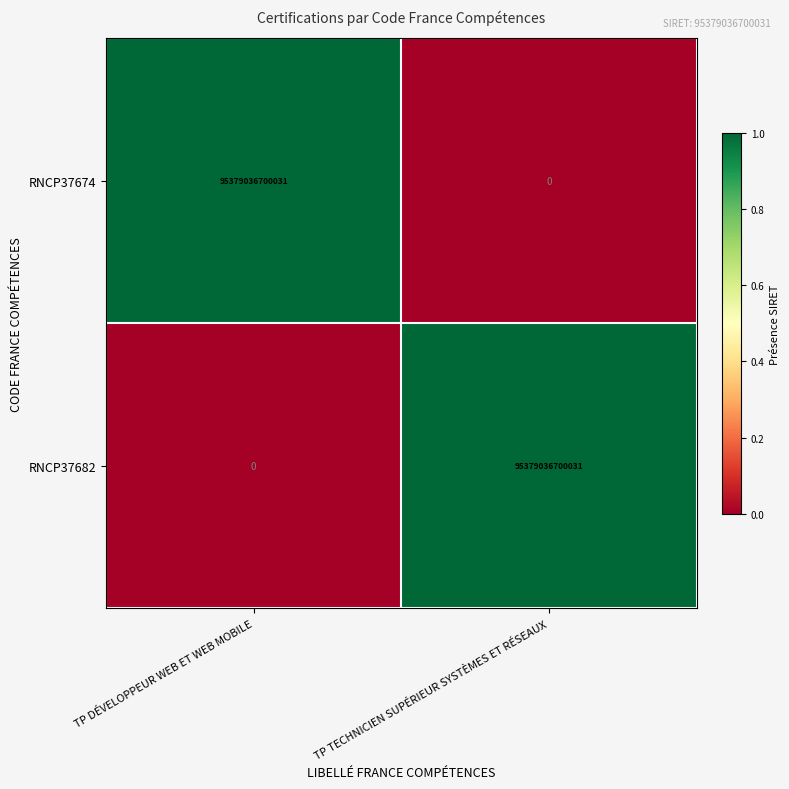

At which label is RNCP37674 closest to 47689518350015?

TP TECHNICIEN SUPÉRIEUR SYSTÈMES ET RÉSEAUX